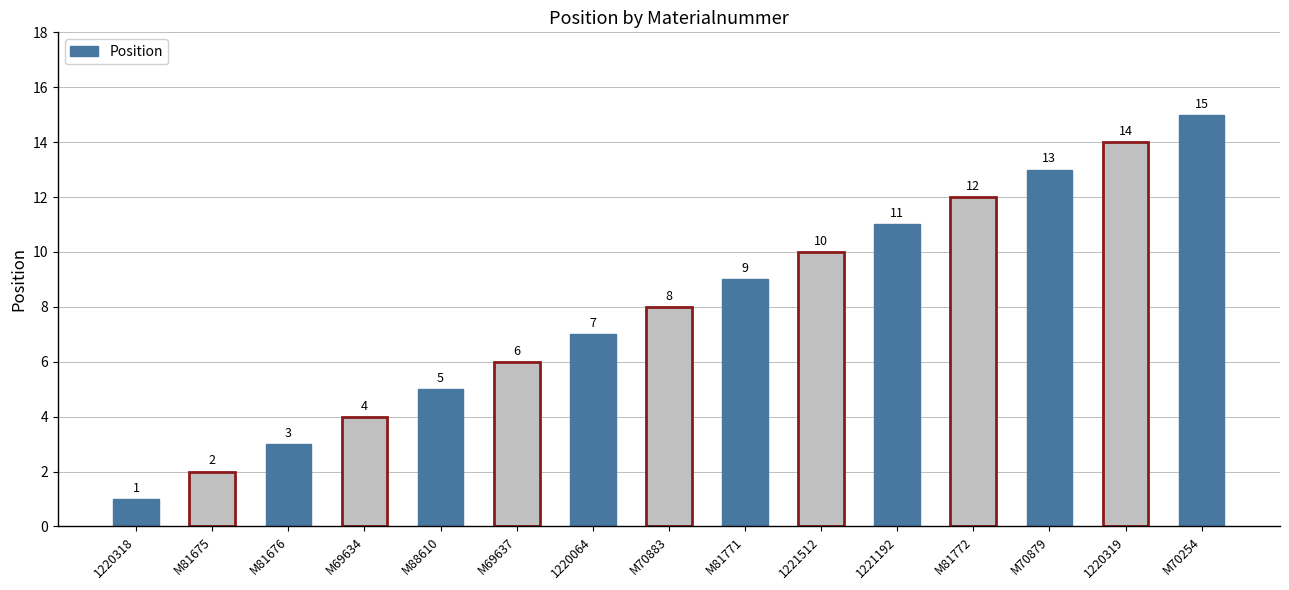

Between M81676 and M81675, which is larger?

M81676